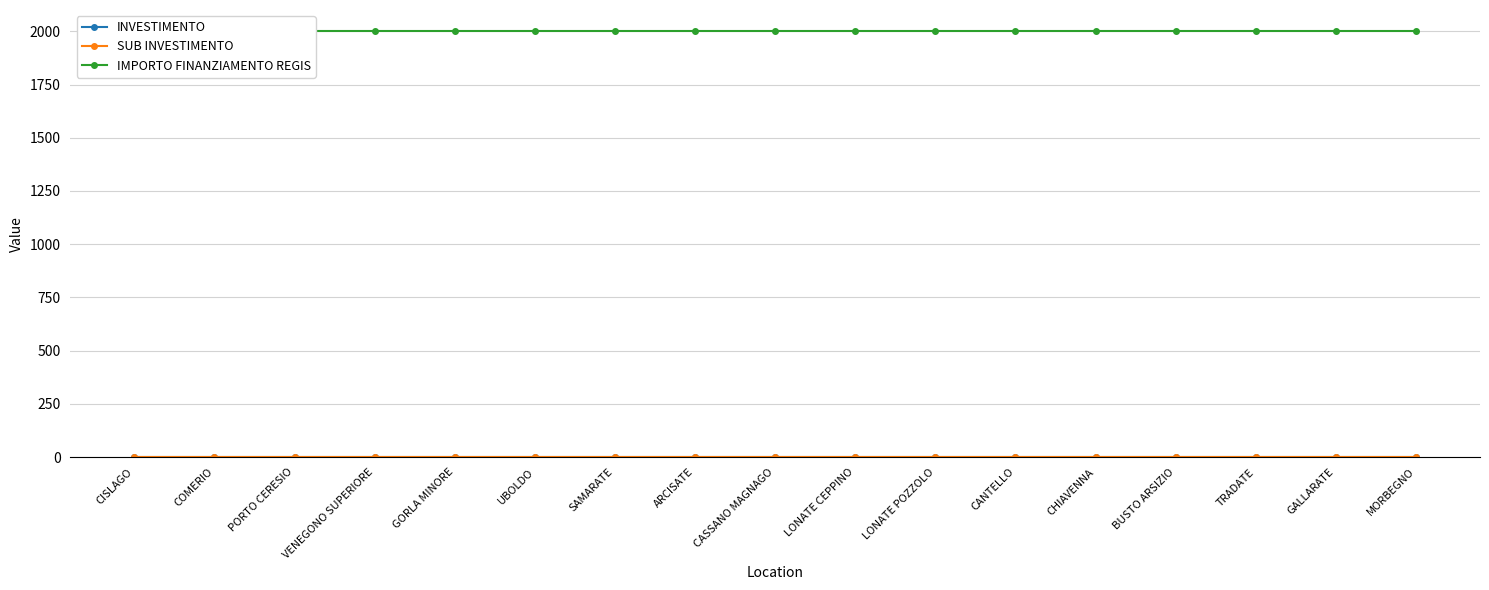

What is the sum of all IMPORTO FINANZIAMENTO REGIS values?

34000.0